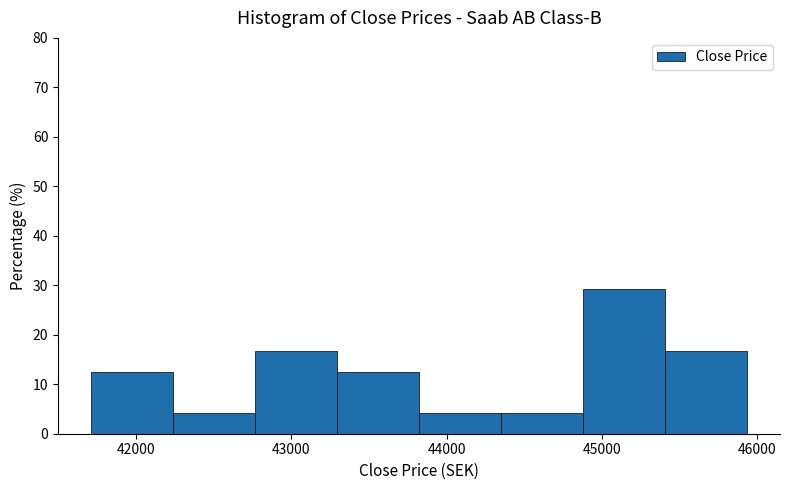

Reading left to right, transcribe this chart: for each bar, give the range it covers on the x-axis and its height. Neither the bar edges nor the heights are printed on the chart, so give them approximately, as read against the axes.

41700 to 42200: 13
42200 to 42800: 4
42800 to 43300: 17
43300 to 43800: 13
43800 to 44400: 4
44400 to 44900: 4
44900 to 45400: 29
45400 to 45900: 17